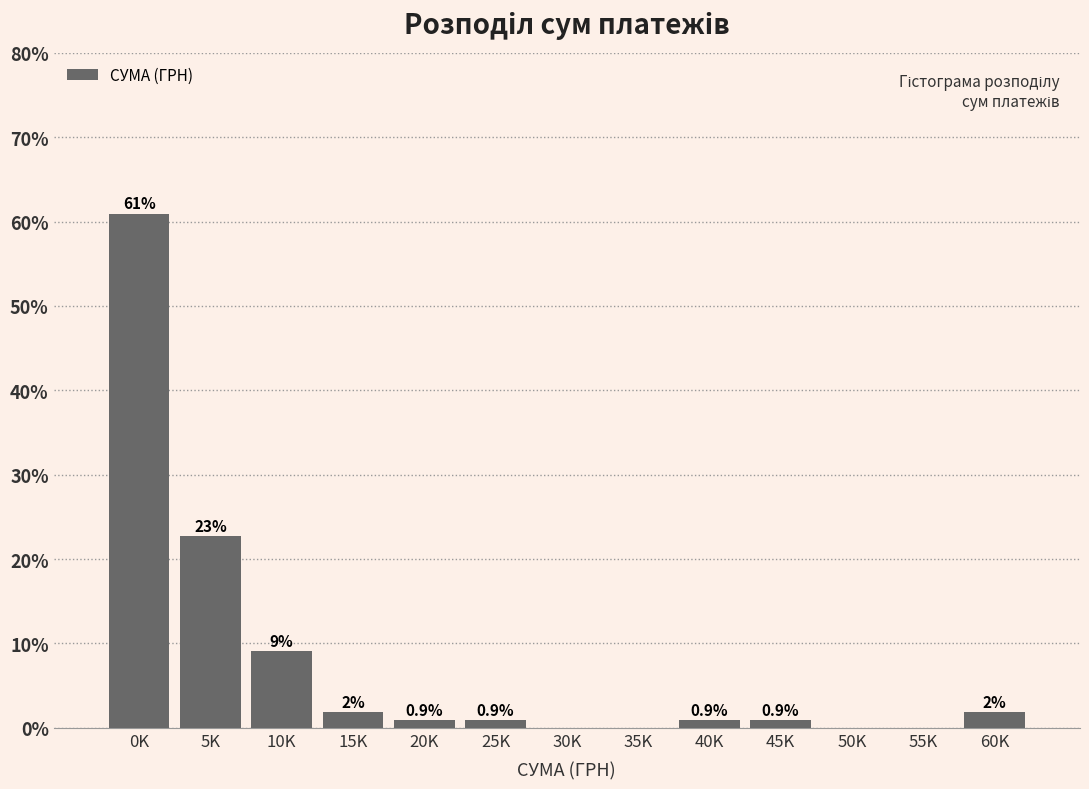

Where is the data nearest to the value 30?

5K